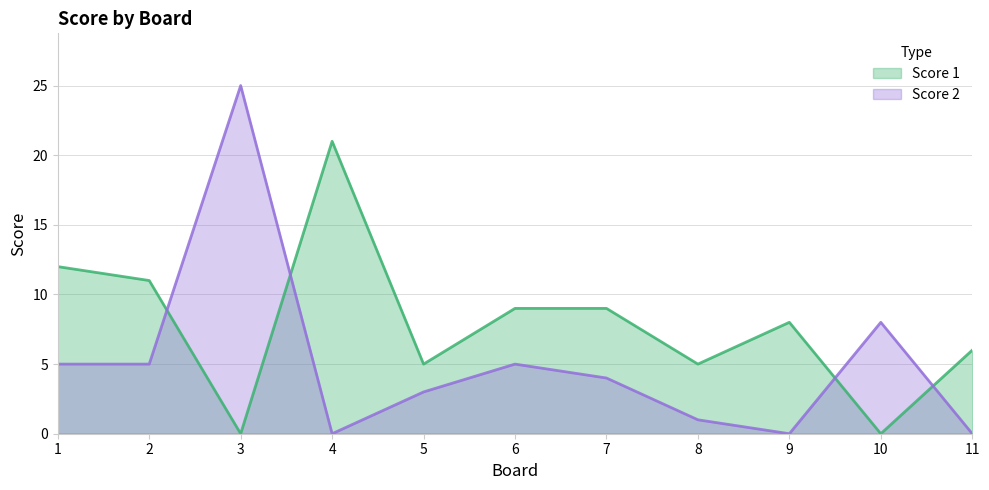

At which label does Score 1 first exceed 8?

1